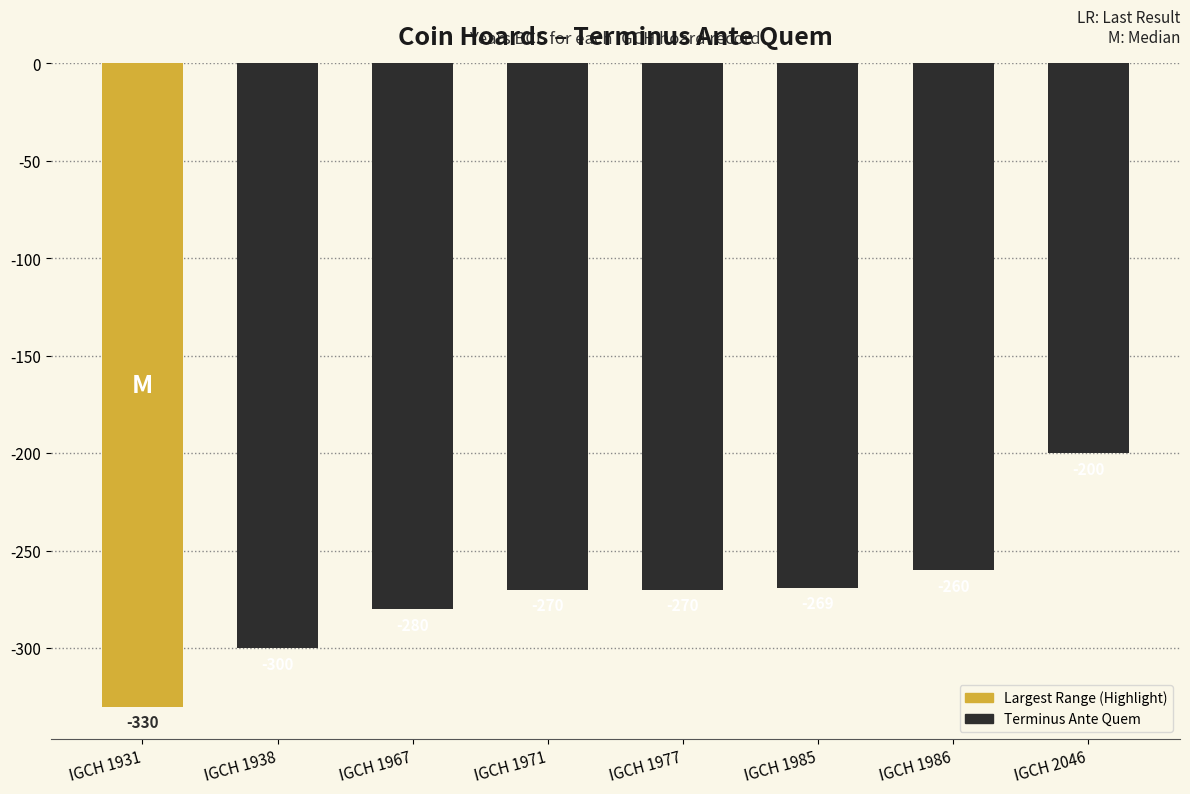

Is it true that the value at IGCH 1985 is -269?

True